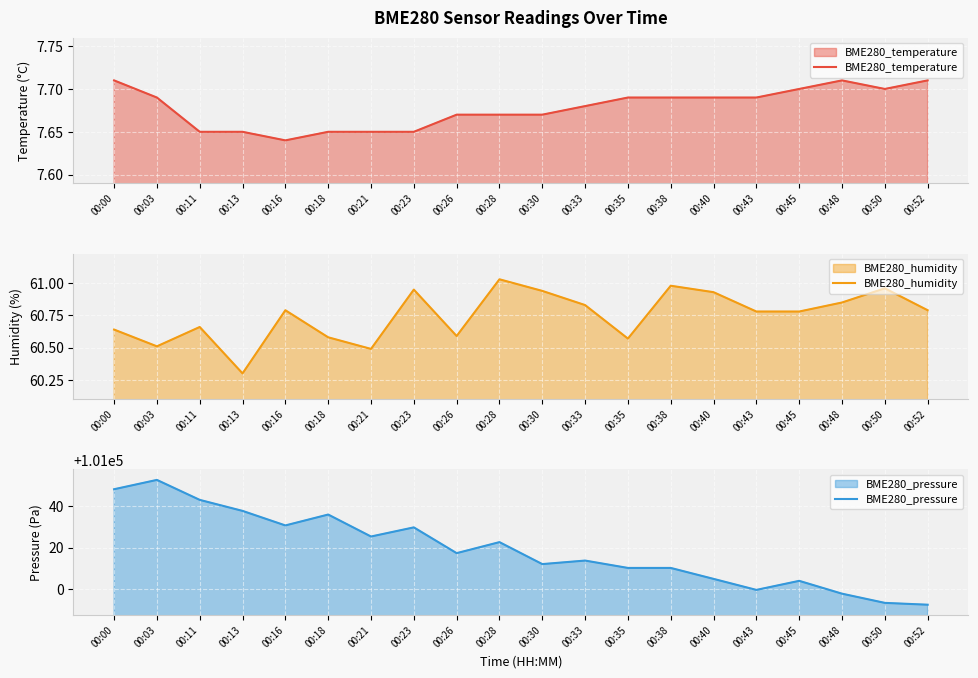

How many interior local valleys does the BME280_humidity series have?

5